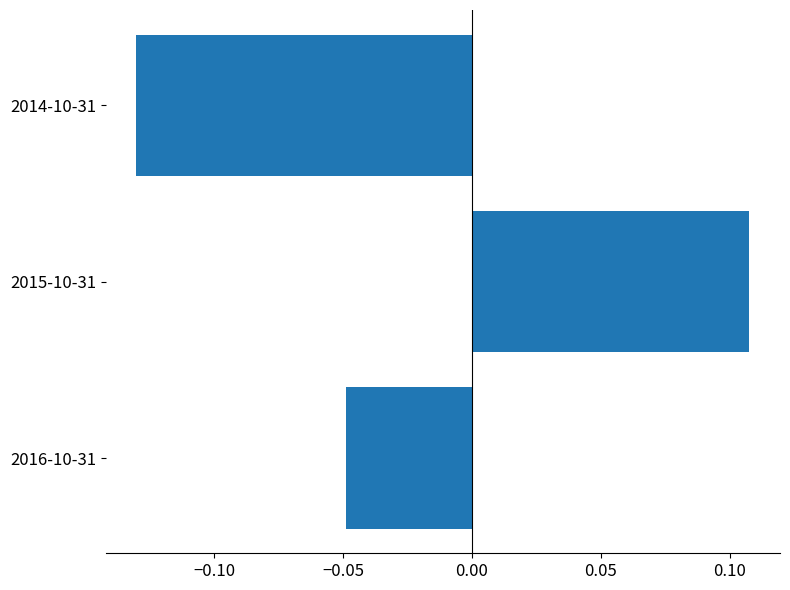

Which category has the highest value across all series?

2015-10-31